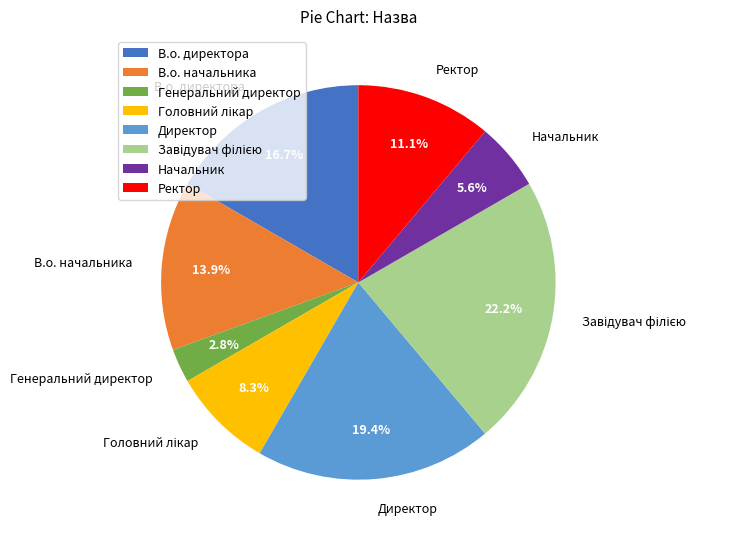

Is the sum of Начальник and В.о. начальника greater than half?

No